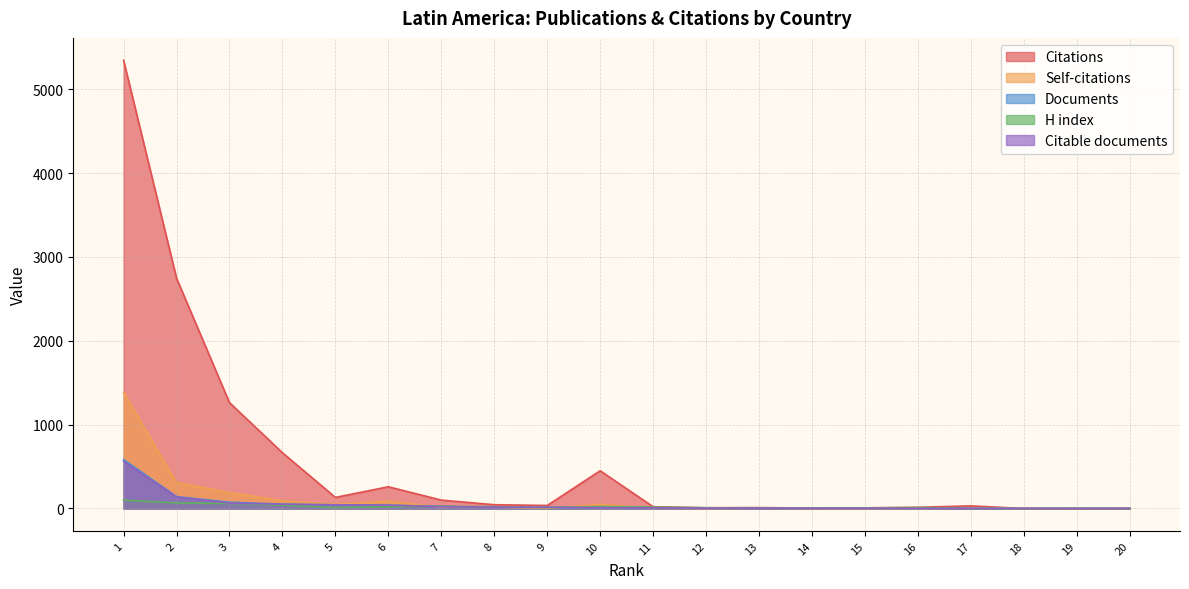

True or false: Citable documents and Self-citations cross at least once.

True